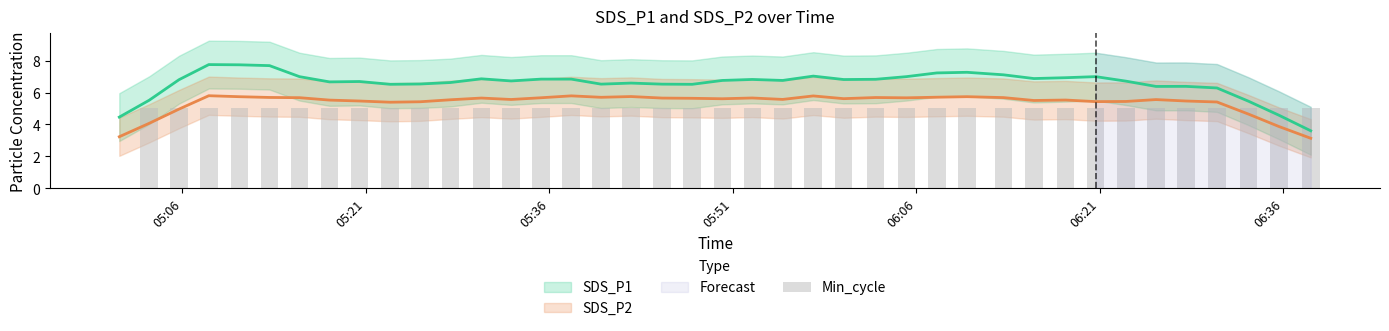

How many data points does each series have?

40